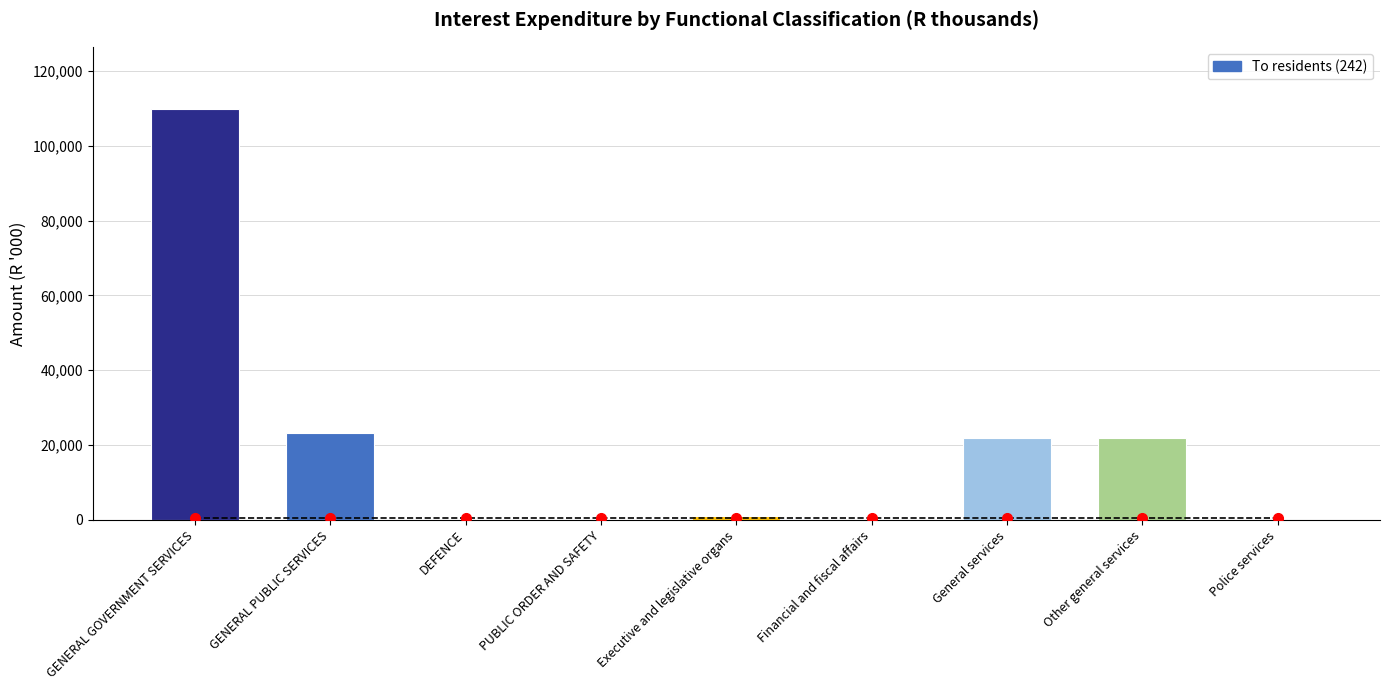

The value at Other general services is 10741. True or false?

False